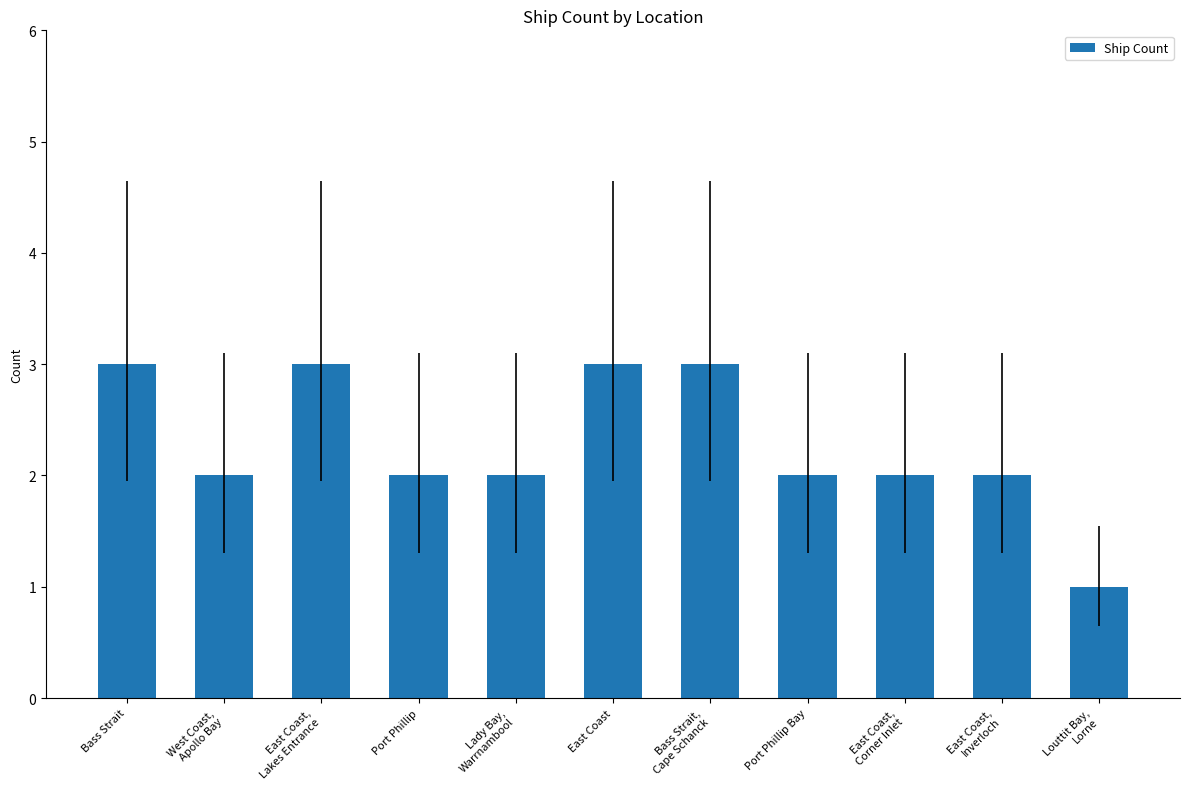

What is the sum of all values?

25